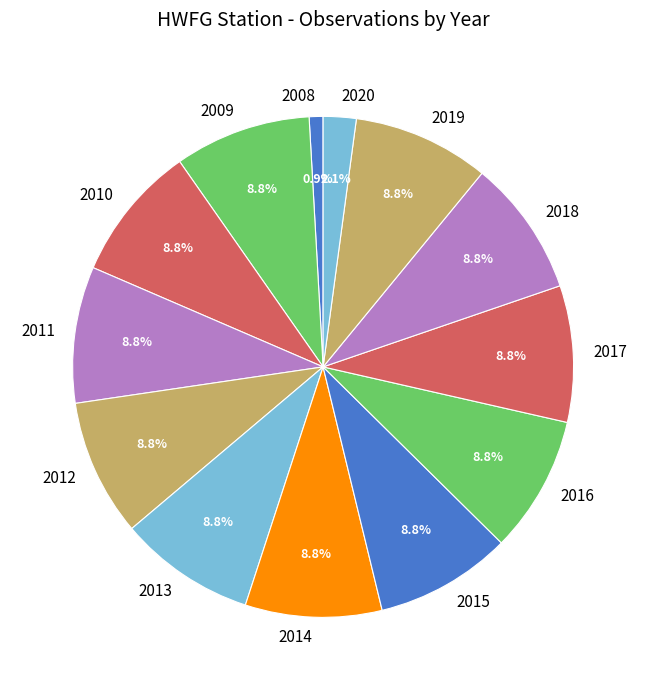

Is there a majority slice in this chart?

No